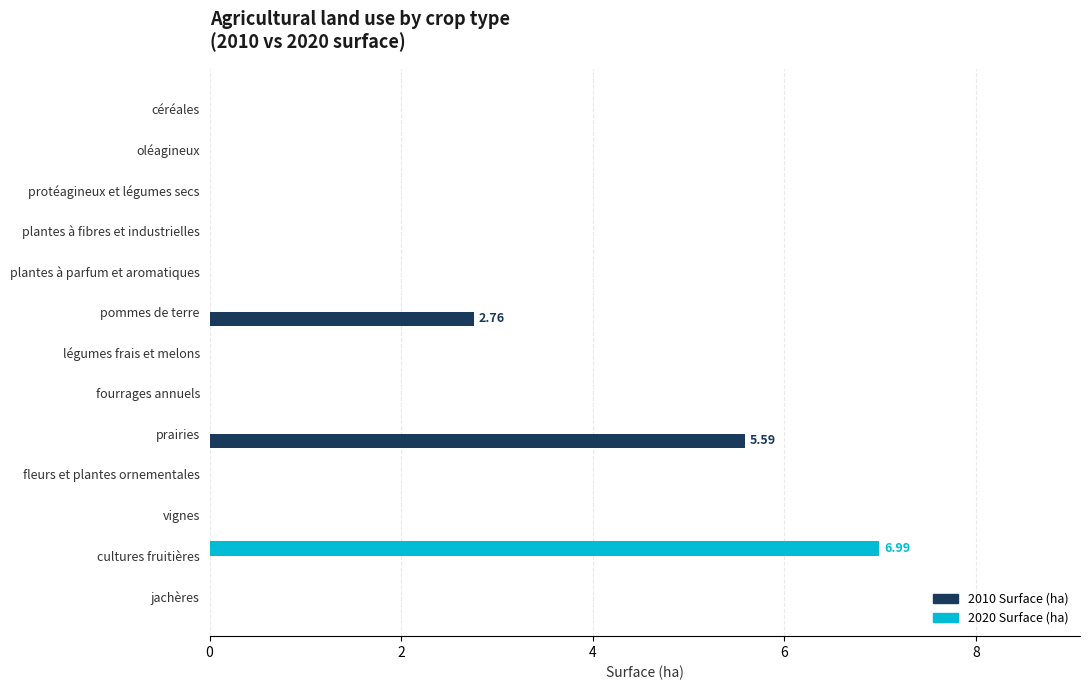

Which label corresponds to the largest value in the chart?

cultures fruitières